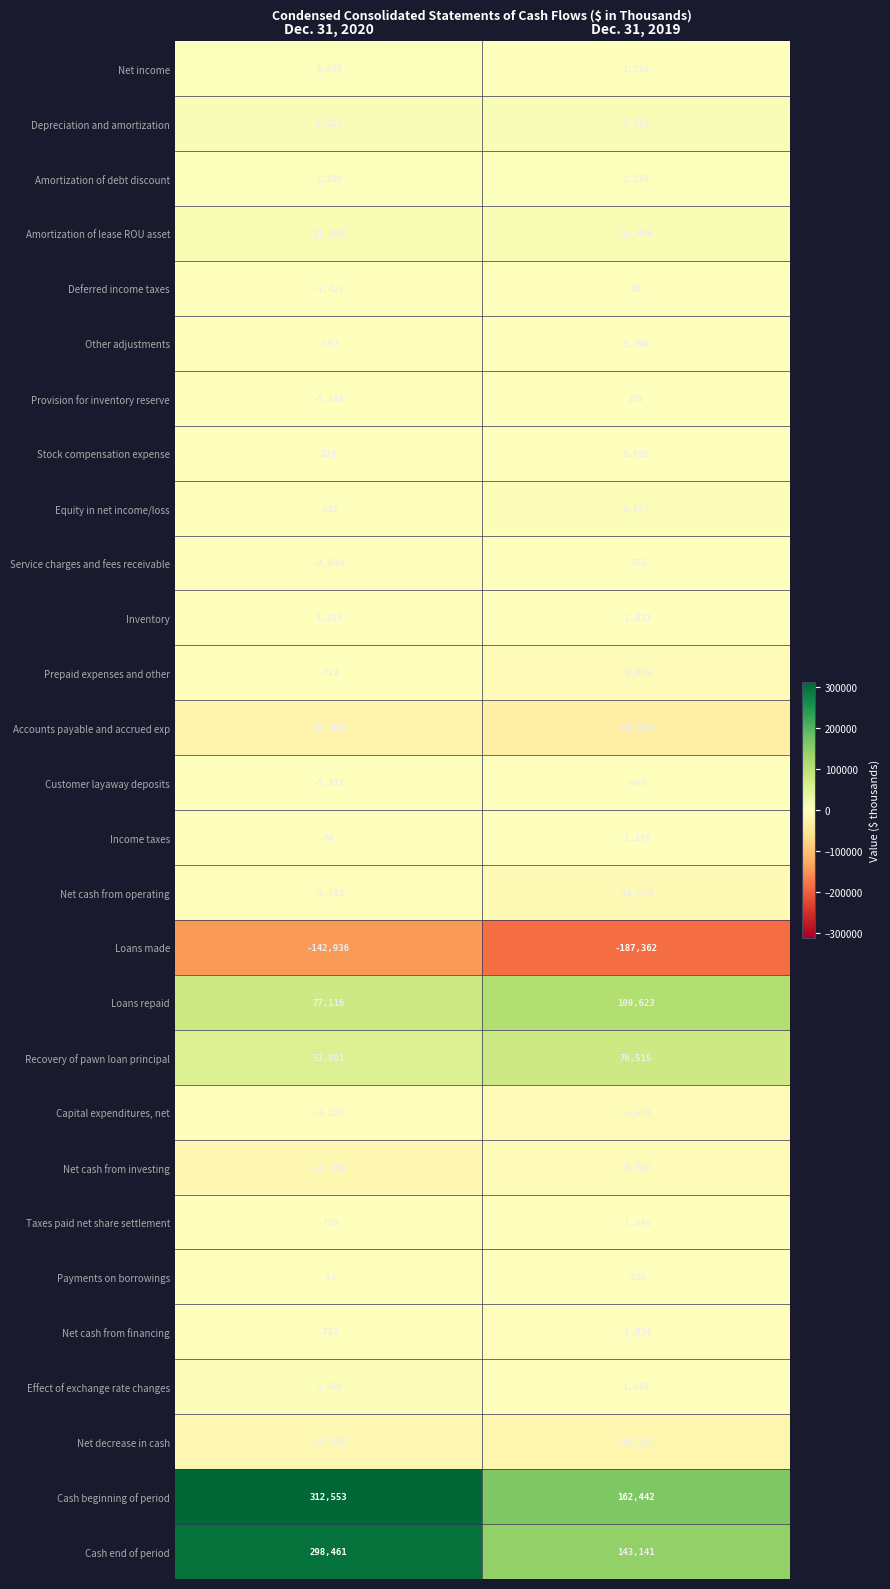

Which series has the widest spread of values?

Cash end of period